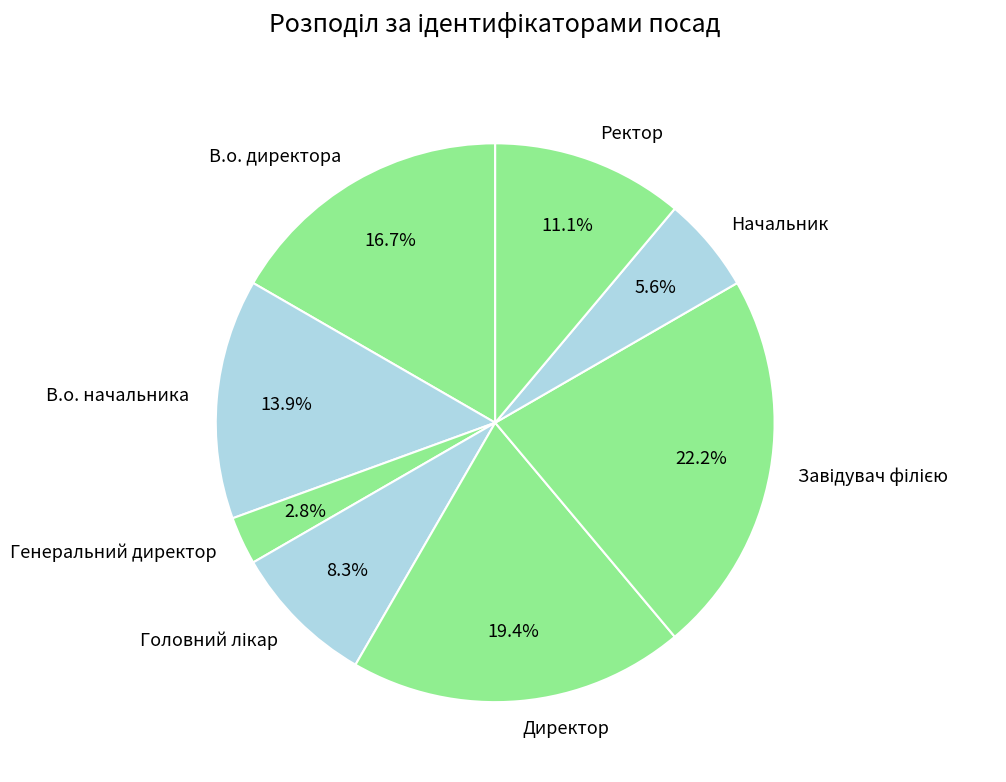

To the nearest percent, what percentage of the pie is В.о. начальника?

14%